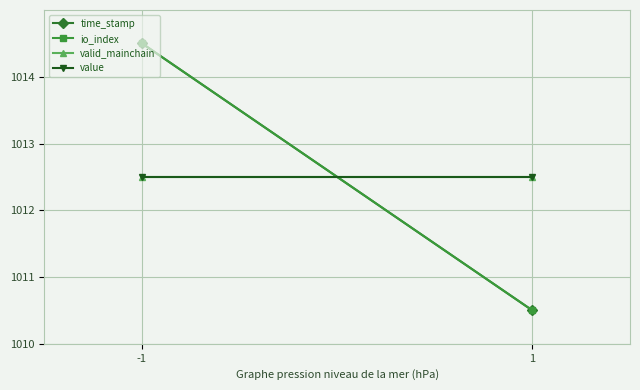

Which series has the largest total across all categories?

time_stamp